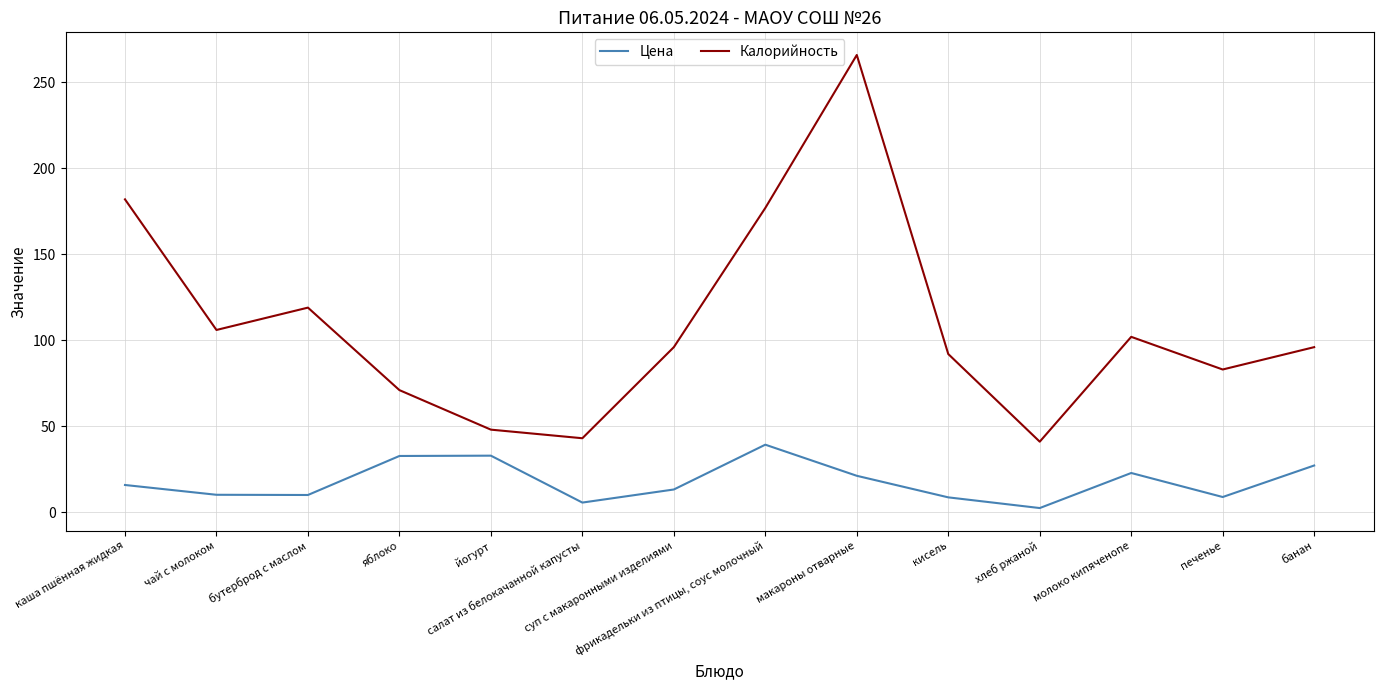

List the series in order of their overall mean, lowest first.

Цена, Калорийность